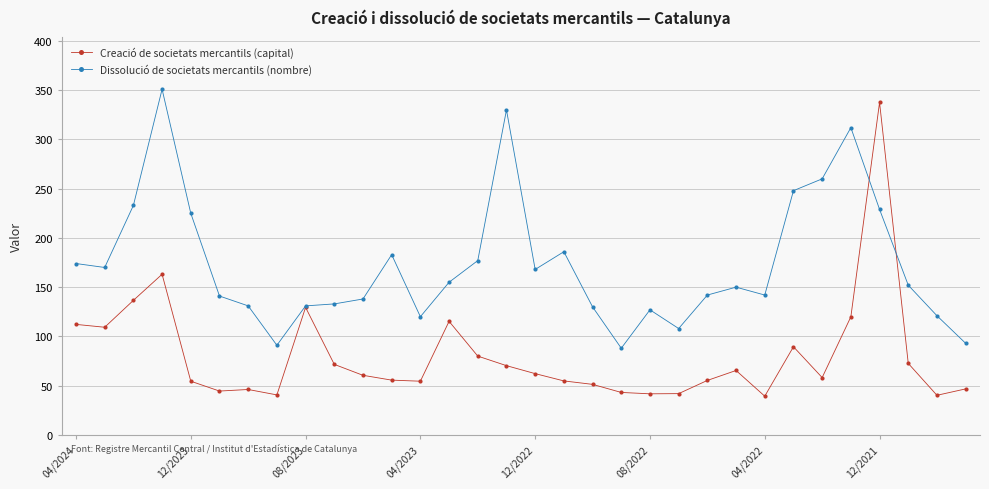

Which series has the largest total across all categories?

Dissolució de societats mercantils (nombre)